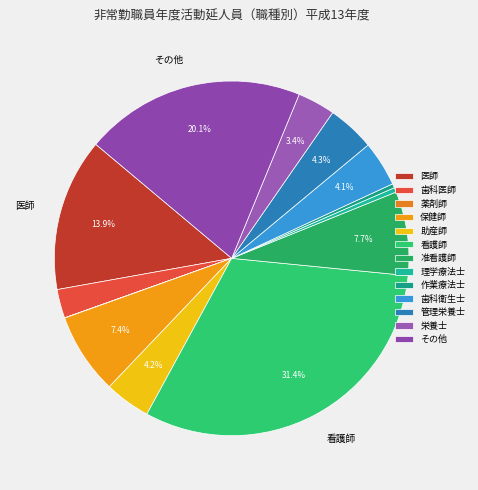

Does 理学療法士 account for over 50% of the chart?

No